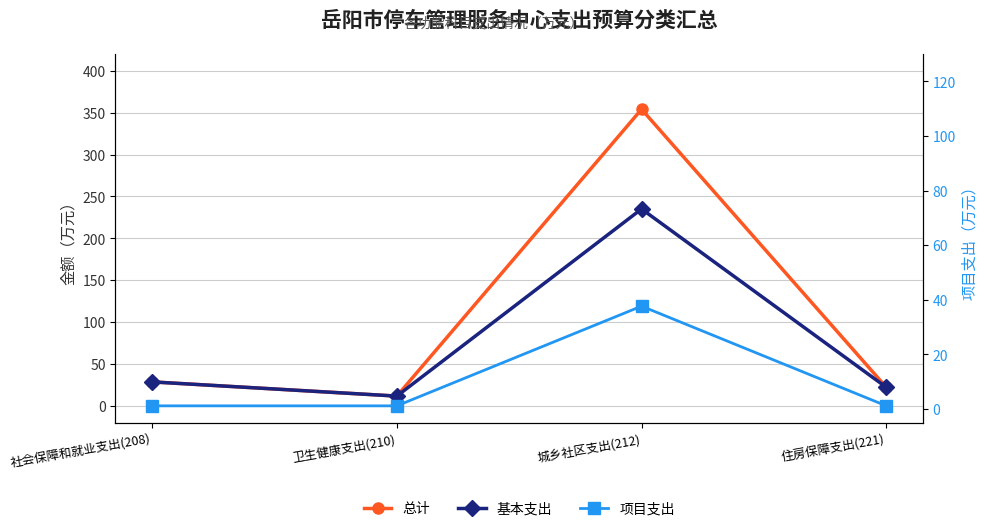

How many distinct data groups are displayed?

3